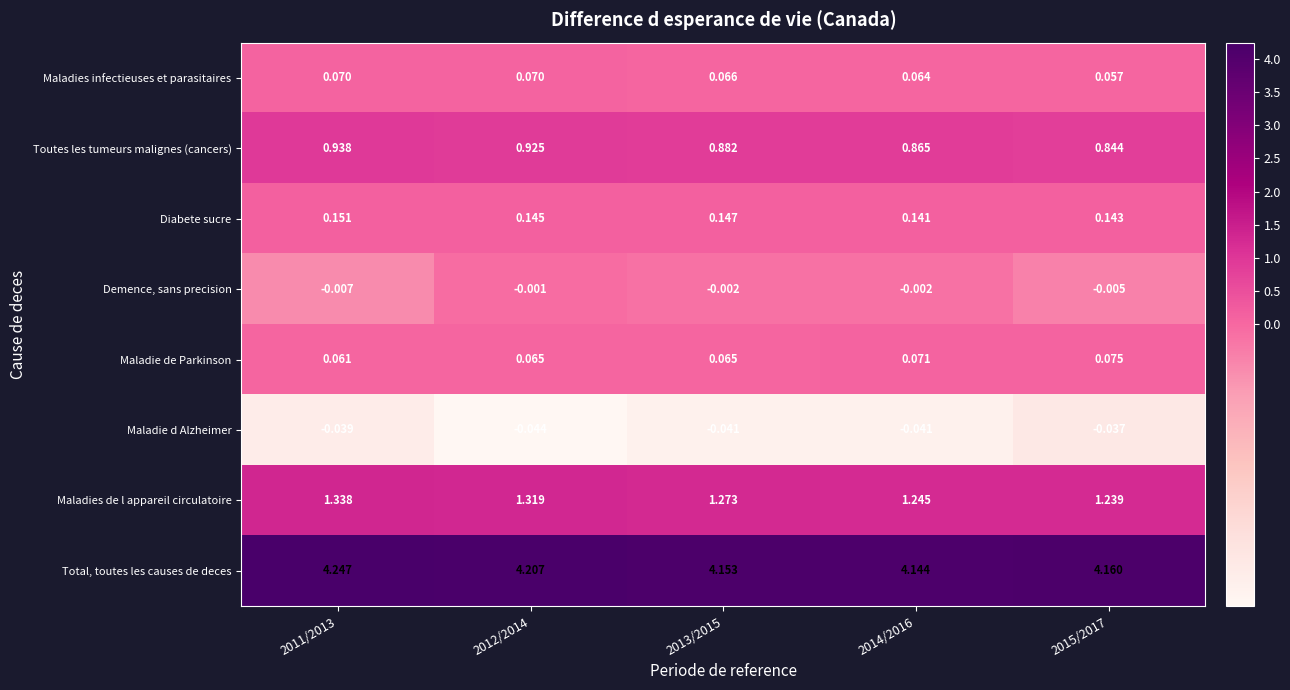

Which series has the largest total across all categories?

Total, toutes les causes de deces